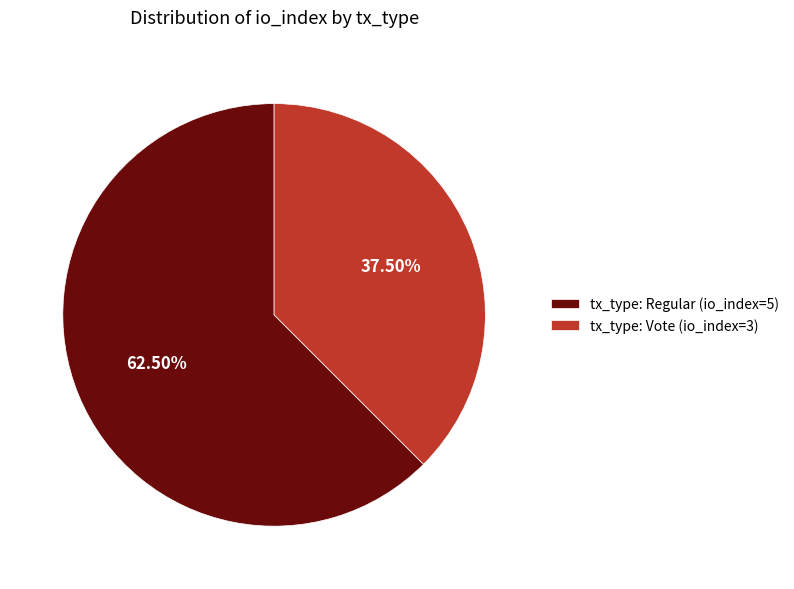

To the nearest percent, what is the combined percentage of tx_type: Regular (io_index=5) and tx_type: Vote (io_index=3)?

100%